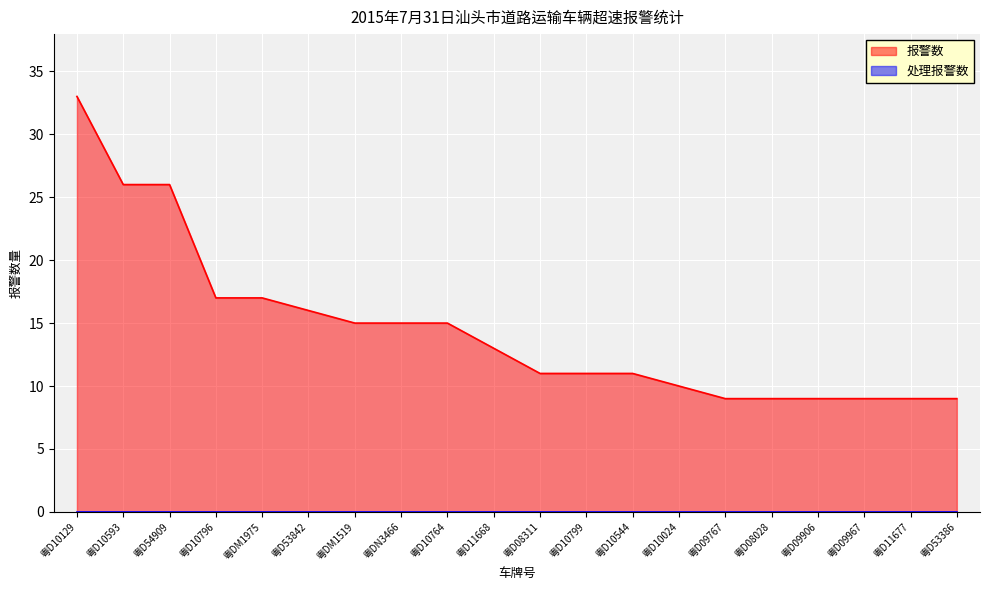

Which label corresponds to the smallest value in the chart?

粤D09767